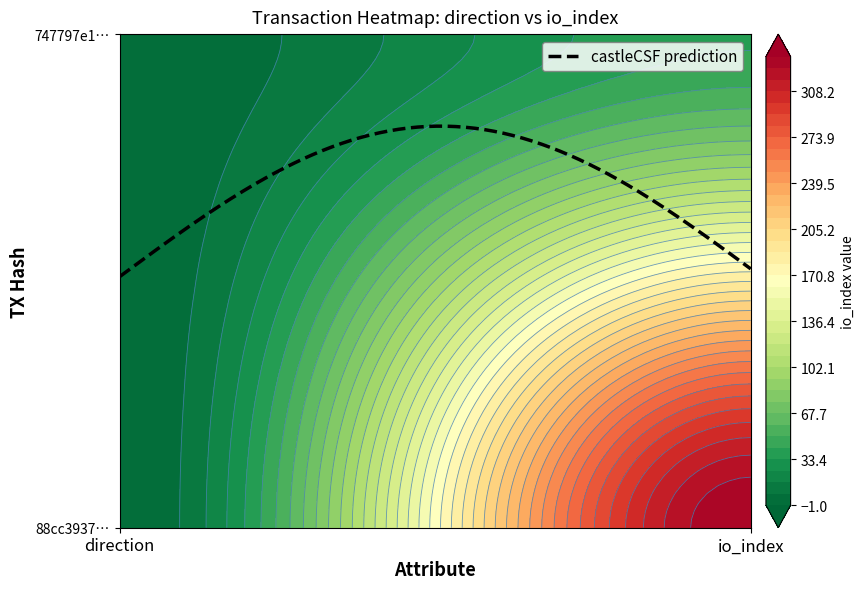

Reading right to left, extract all data points from this chart.

88cc39374eac2854745e8c9bae7498cf53995cc: 1=334	-1=-1
747797e1f9ac84ed4b550822b0ab25948c598cf: 1=41	-1=1